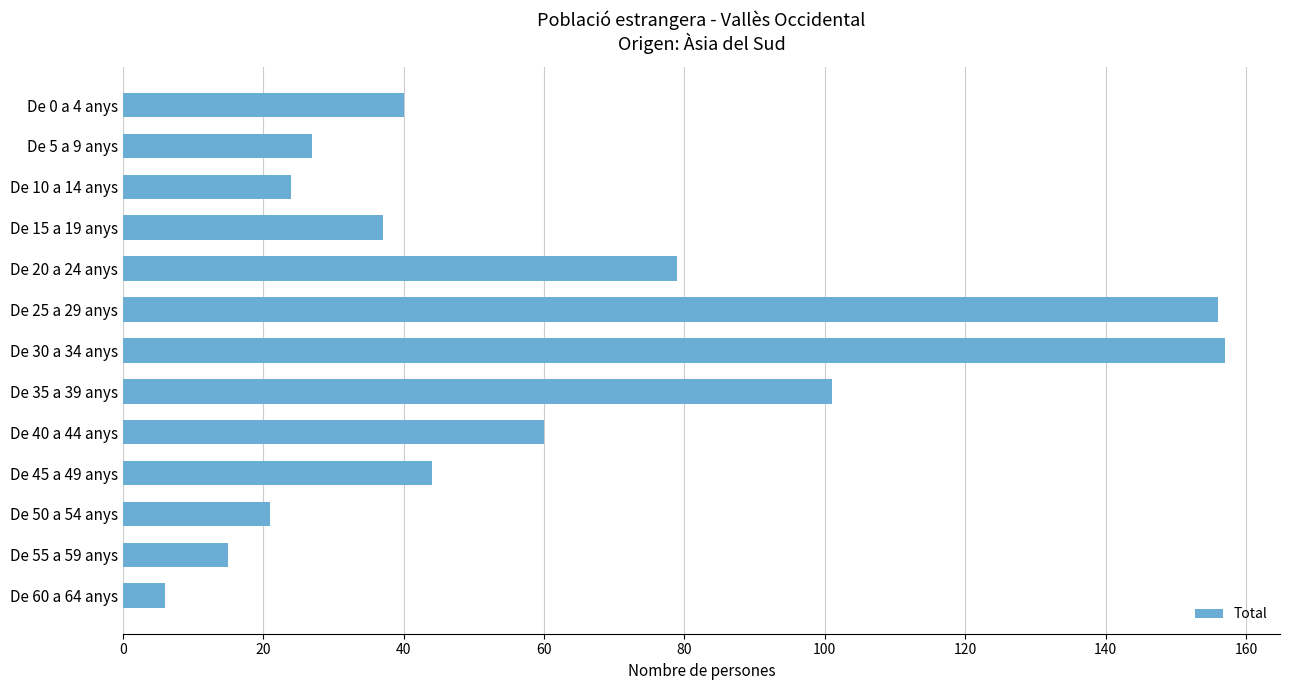

Which category has the lowest value across all series?

De 60 a 64 anys